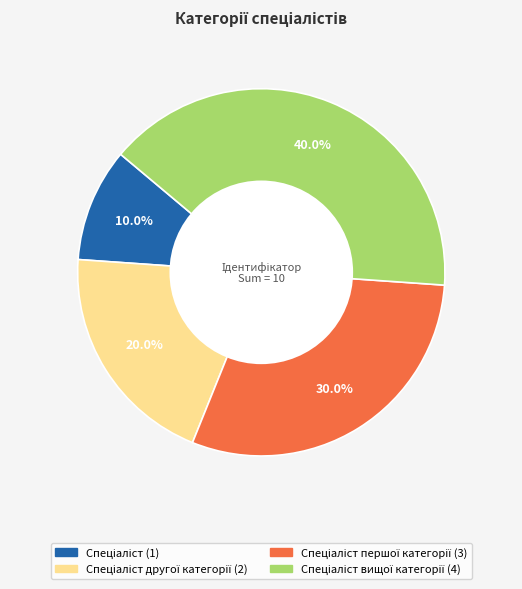

Count the number of slices in the pie.

4